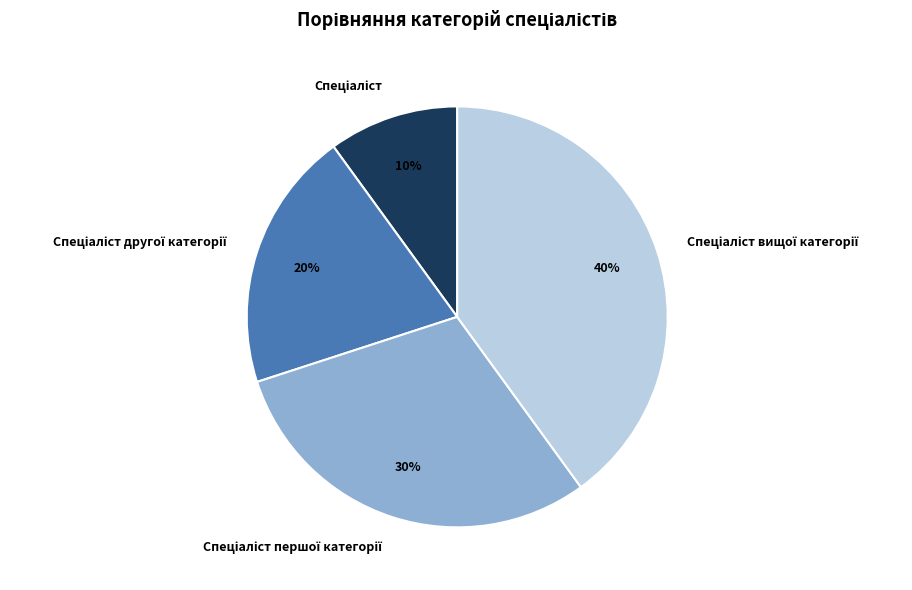

Does any single category account for the majority?

No